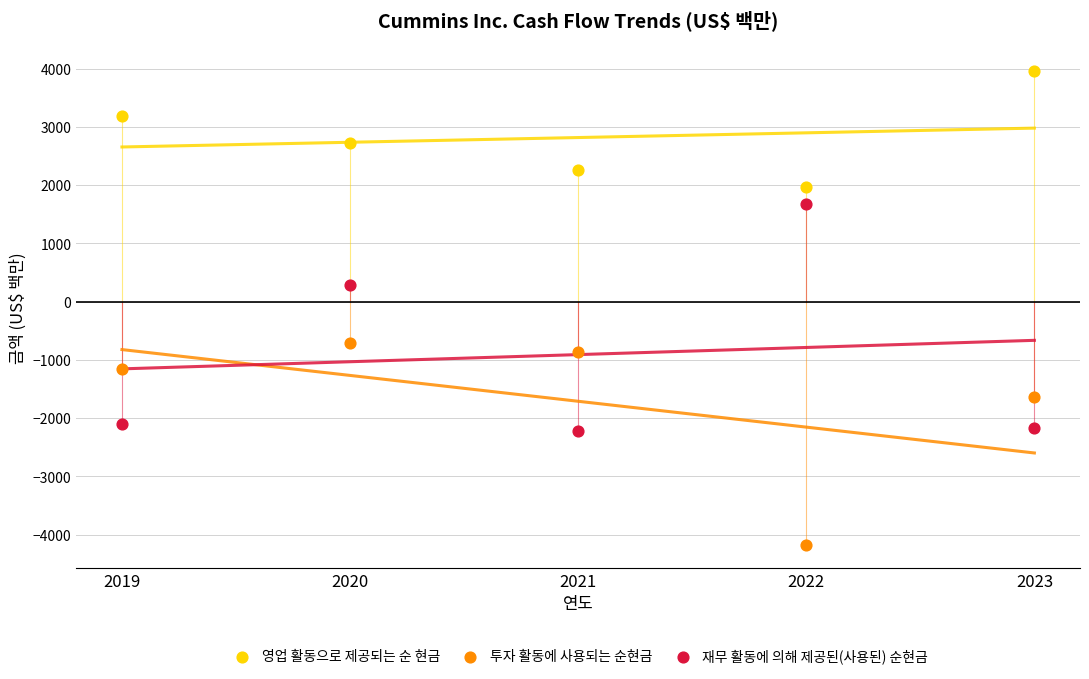

Across all data points, what is the range of Y values (max minus min)?

8138